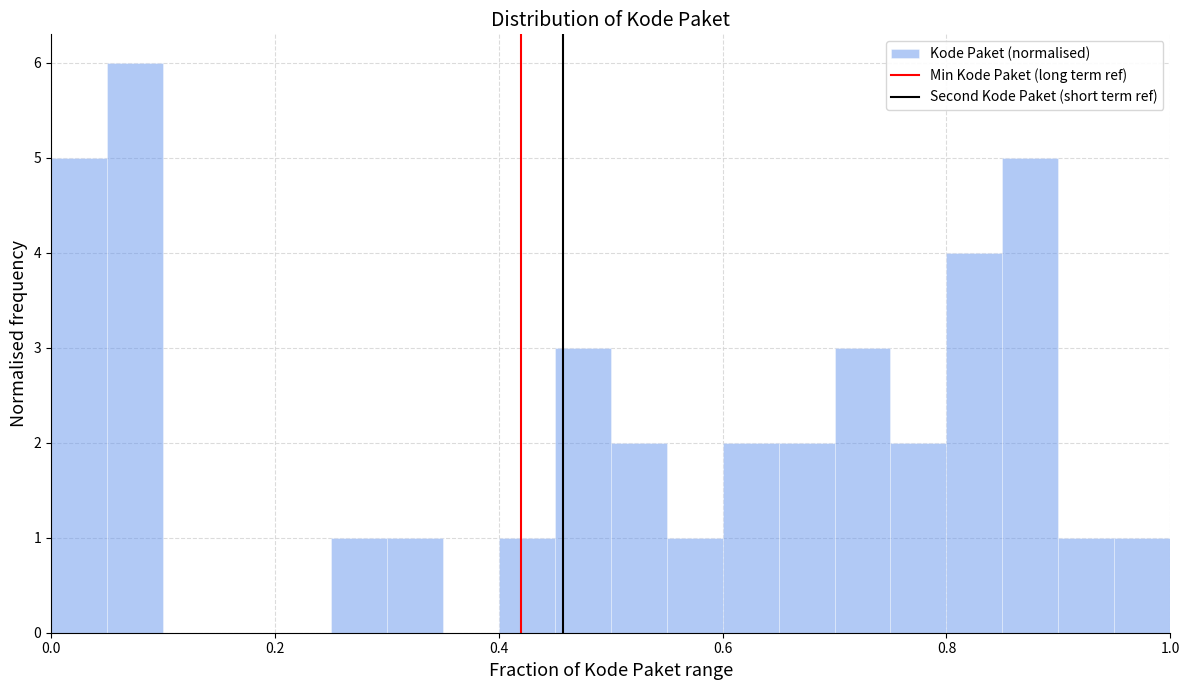

Read against the x-axis, roughly where is the centre of the tallest bar?

0.08